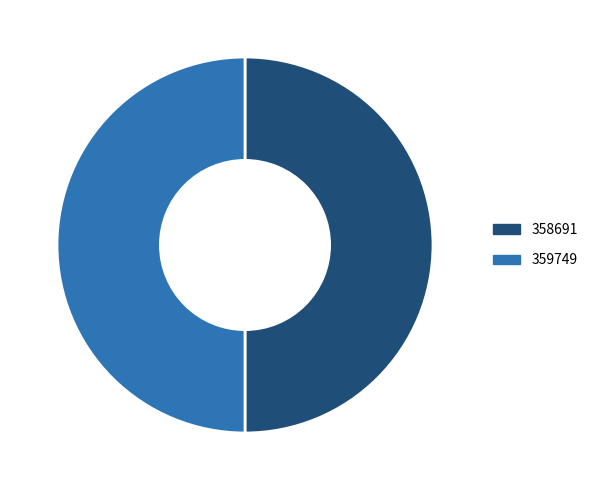

Is it true that 358691 is 50% of the pie?

True